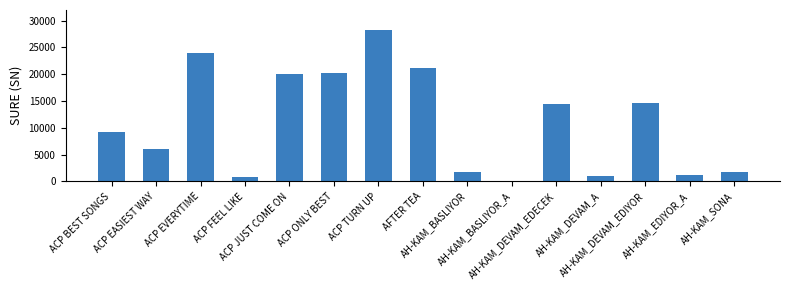

What is the maximum value shown in the chart?

28301